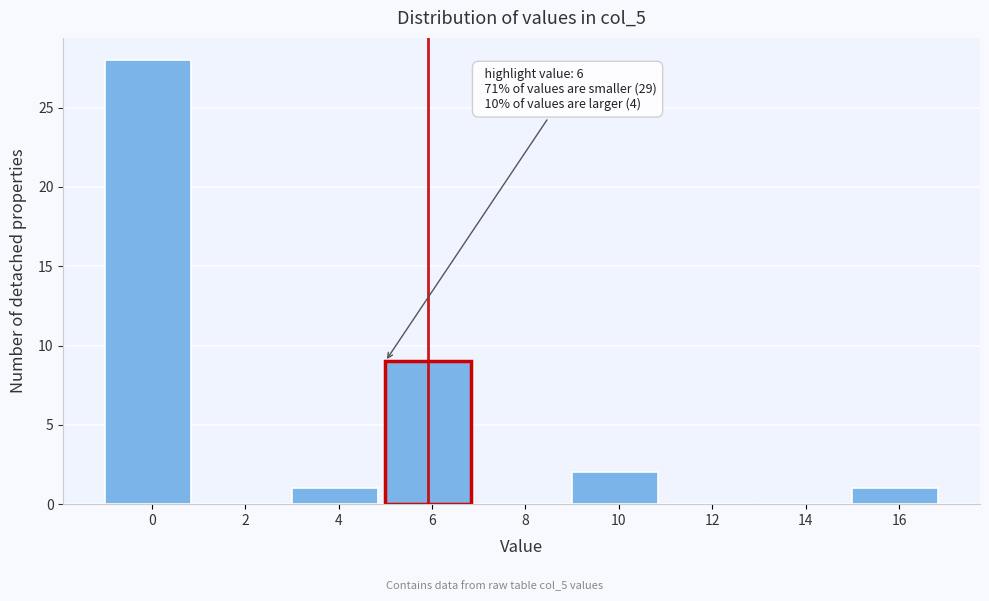

Reading left to right, list all the values displayed in this chart.

0=28	2=0	4=1	6=9	8=0	10=2	12=0	14=0	16=1